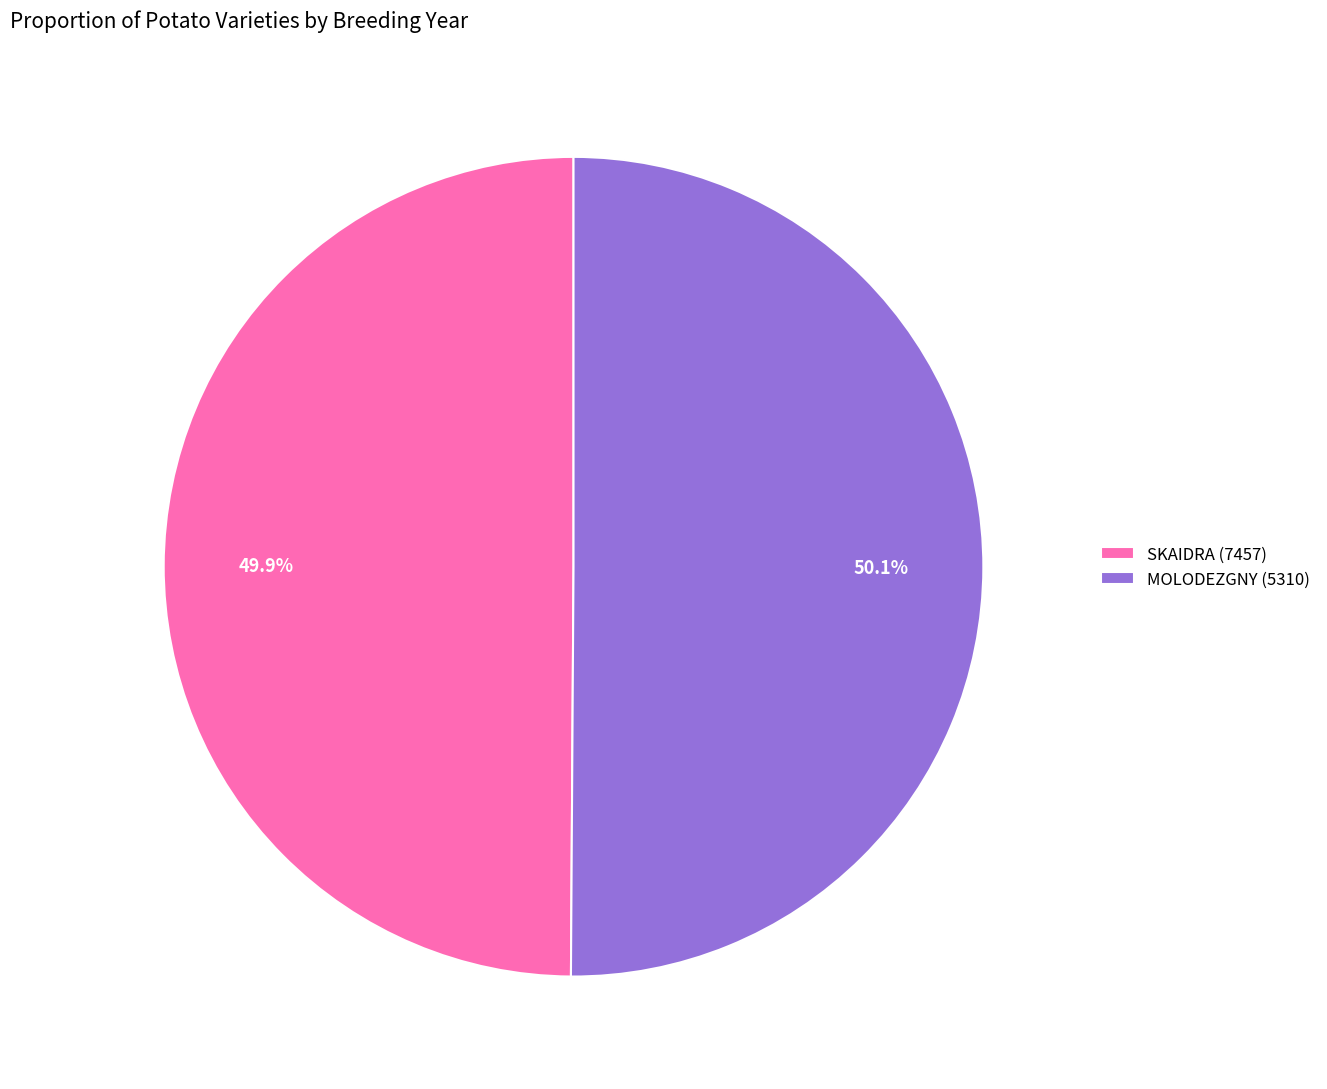

To the nearest percent, what is the average slice percentage?

50%